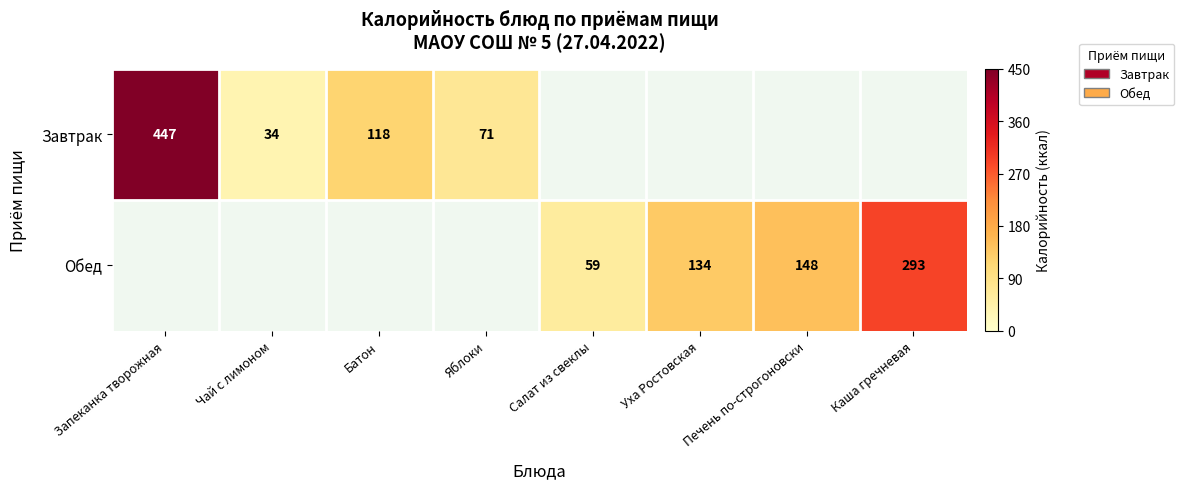

The Завтрак series shows 71 at Яблоки. True or false?

True